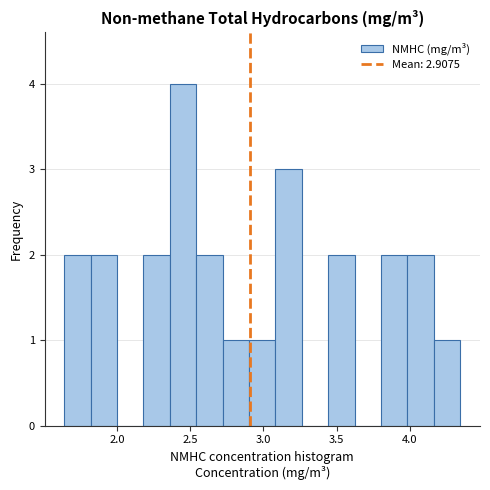

Around what value on the x-axis is the tallest bar? Give the approximate position of its centre, as read against the axis.

2.45